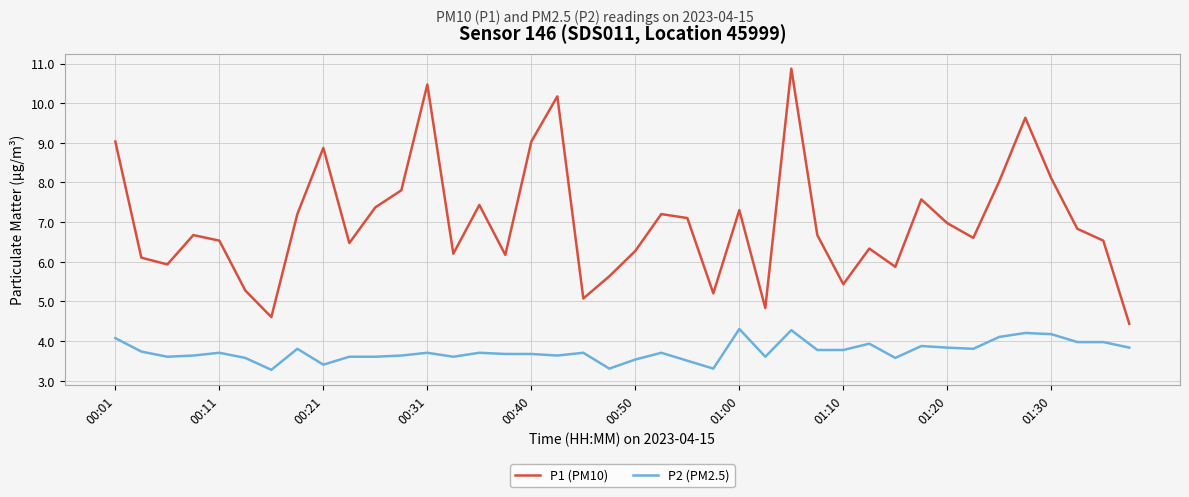

List the series in order of their overall mean, lowest first.

P2 (PM2.5), P1 (PM10)